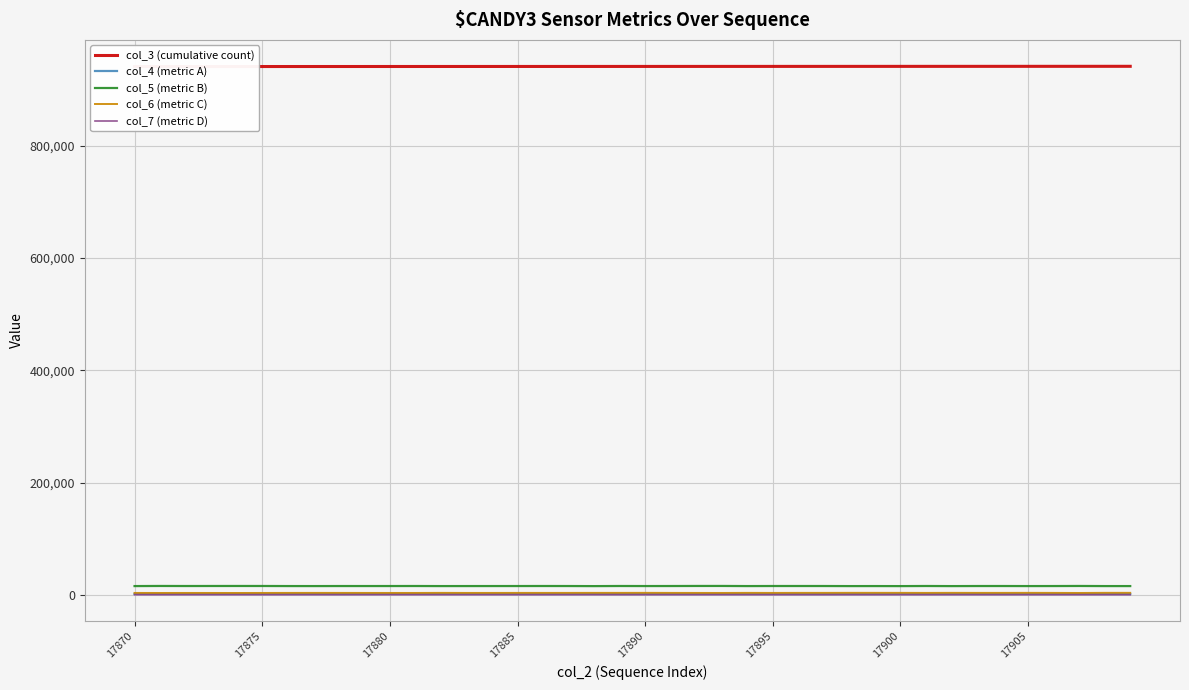

True or false: col_5 (metric B) and col_4 (metric A) cross at least once.

False